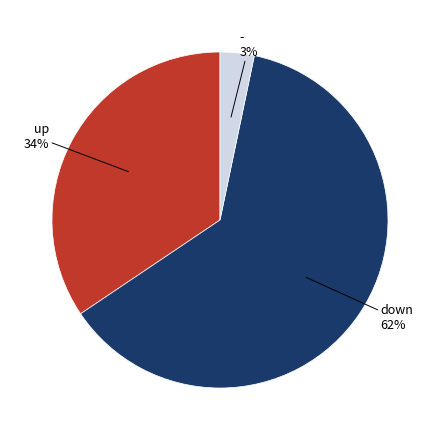

How many segments does this pie chart have?

3